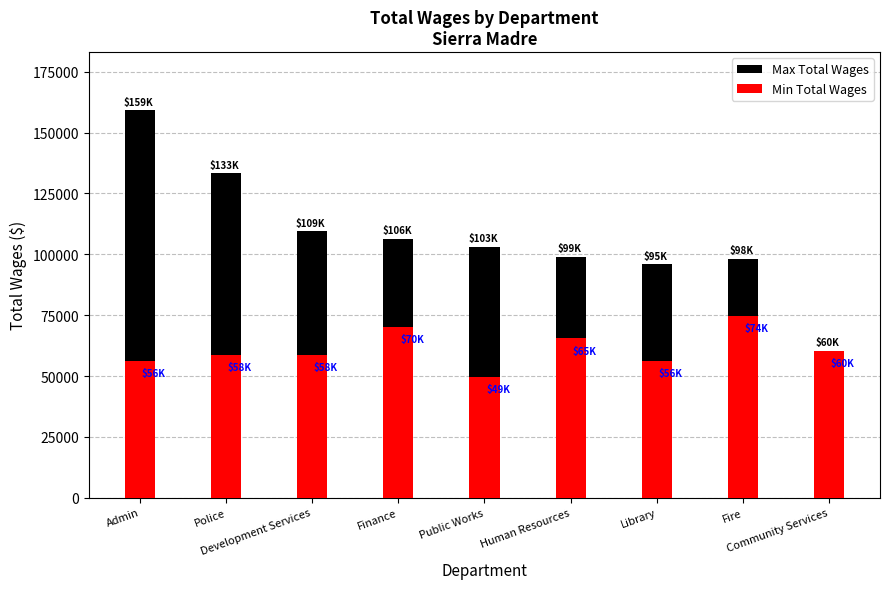

Is it true that Max Total Wages equals 133297 at Police?

True